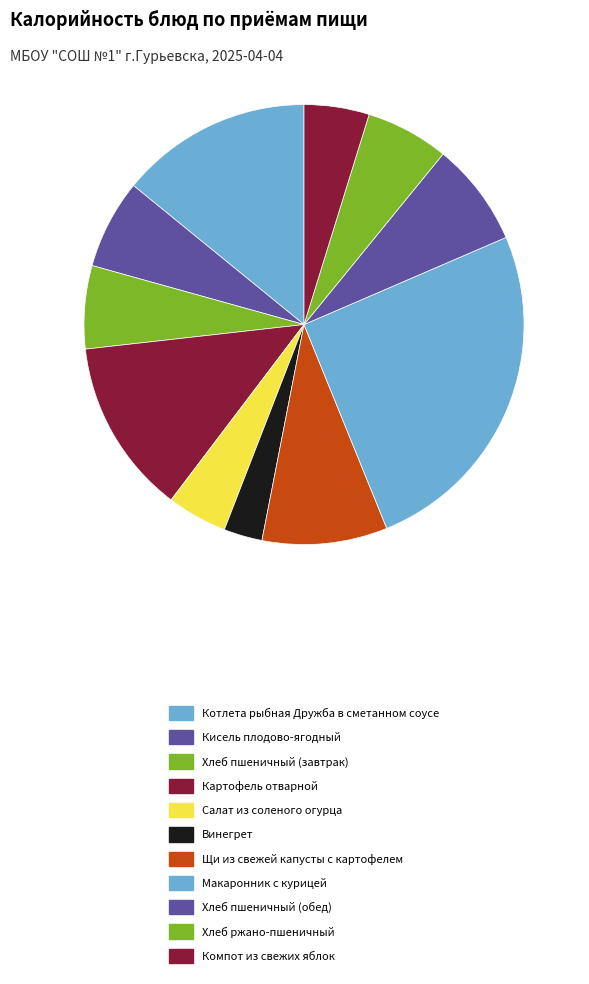

Count the number of slices in the pie.

11